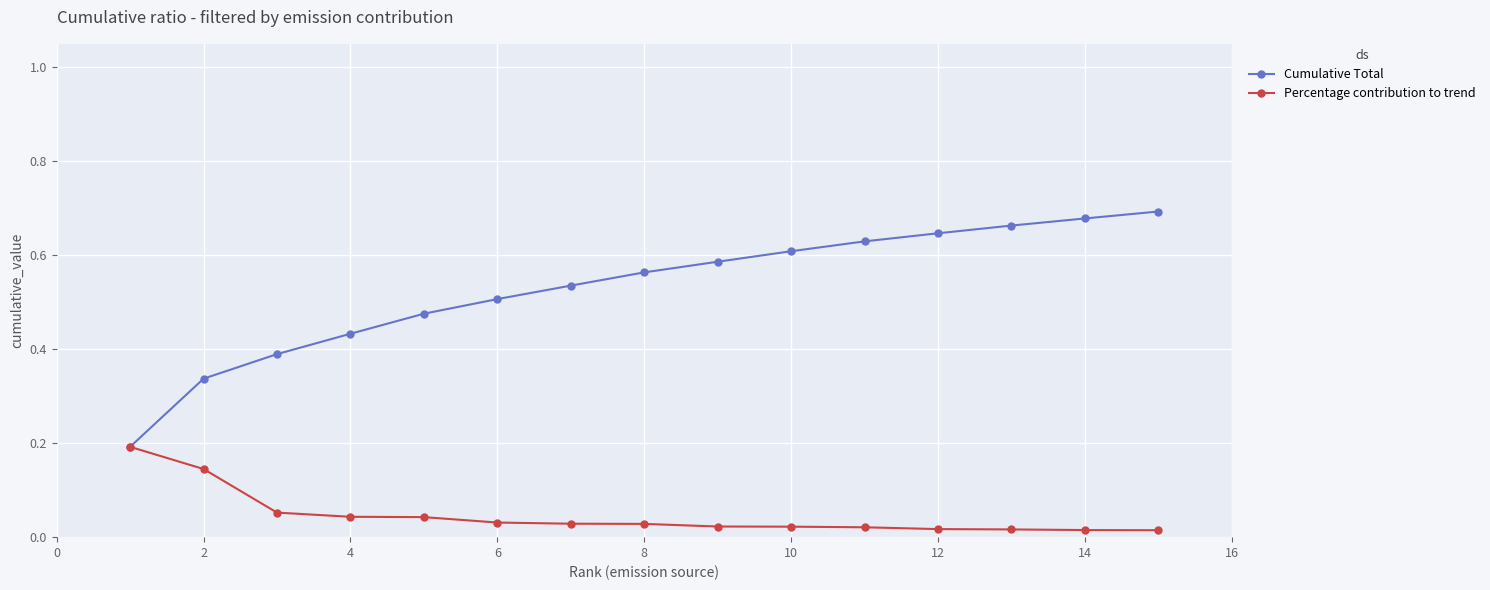

Which series has the largest total across all categories?

Cumulative Total